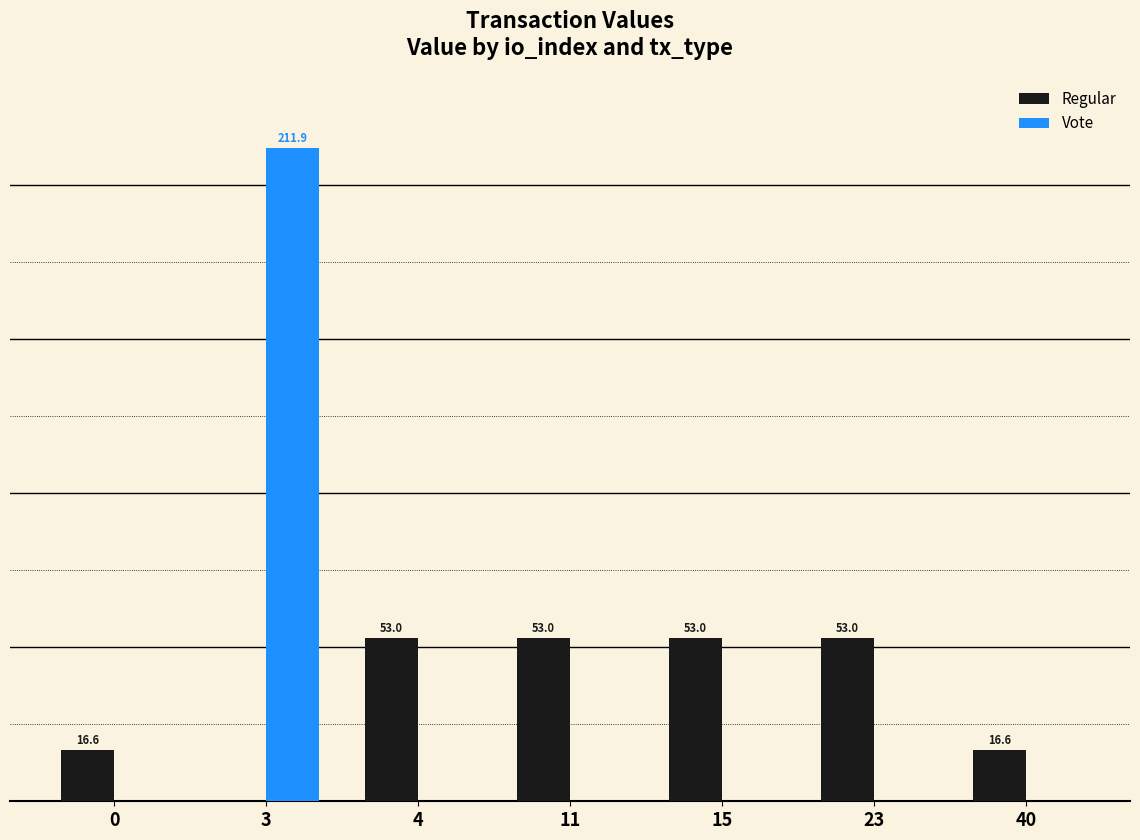

Between 3 and 23, which series saw the biggest shift?

Vote